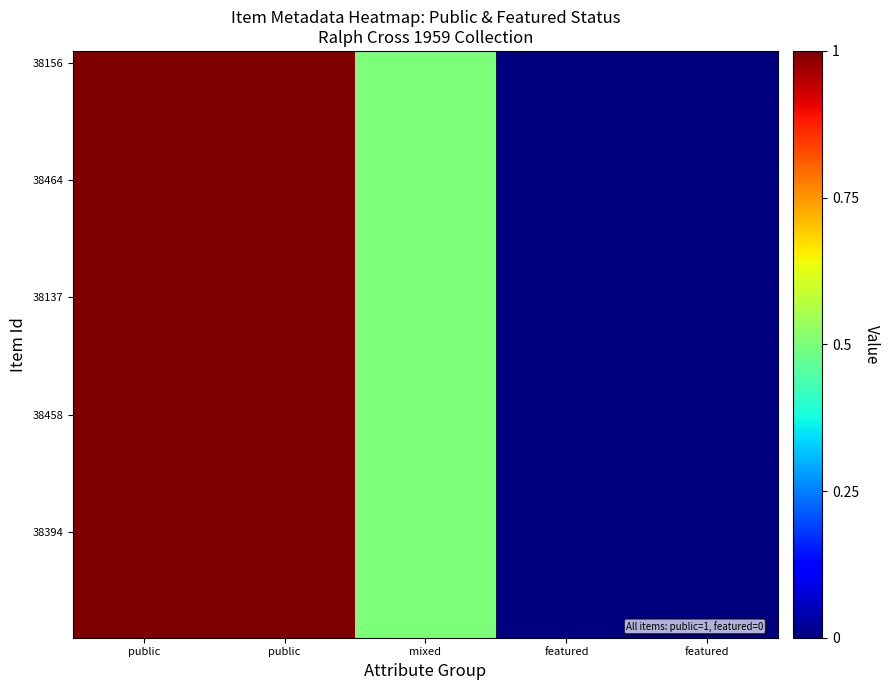

Which series has the widest spread of values?

38156